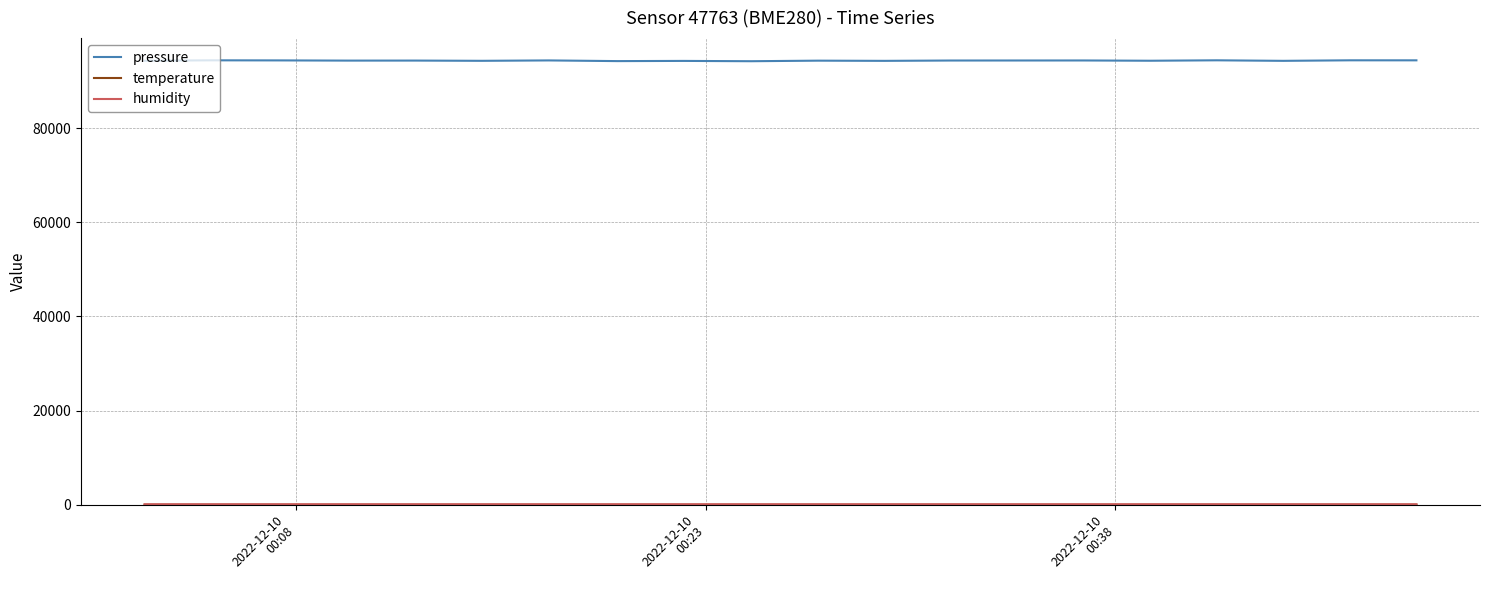

What is the greatest value displayed?

94446.8